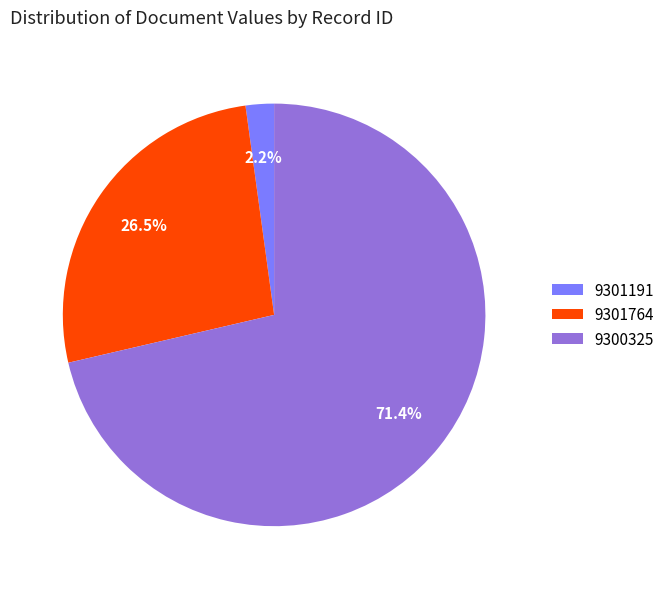

What is the largest slice in the pie chart?

9300325